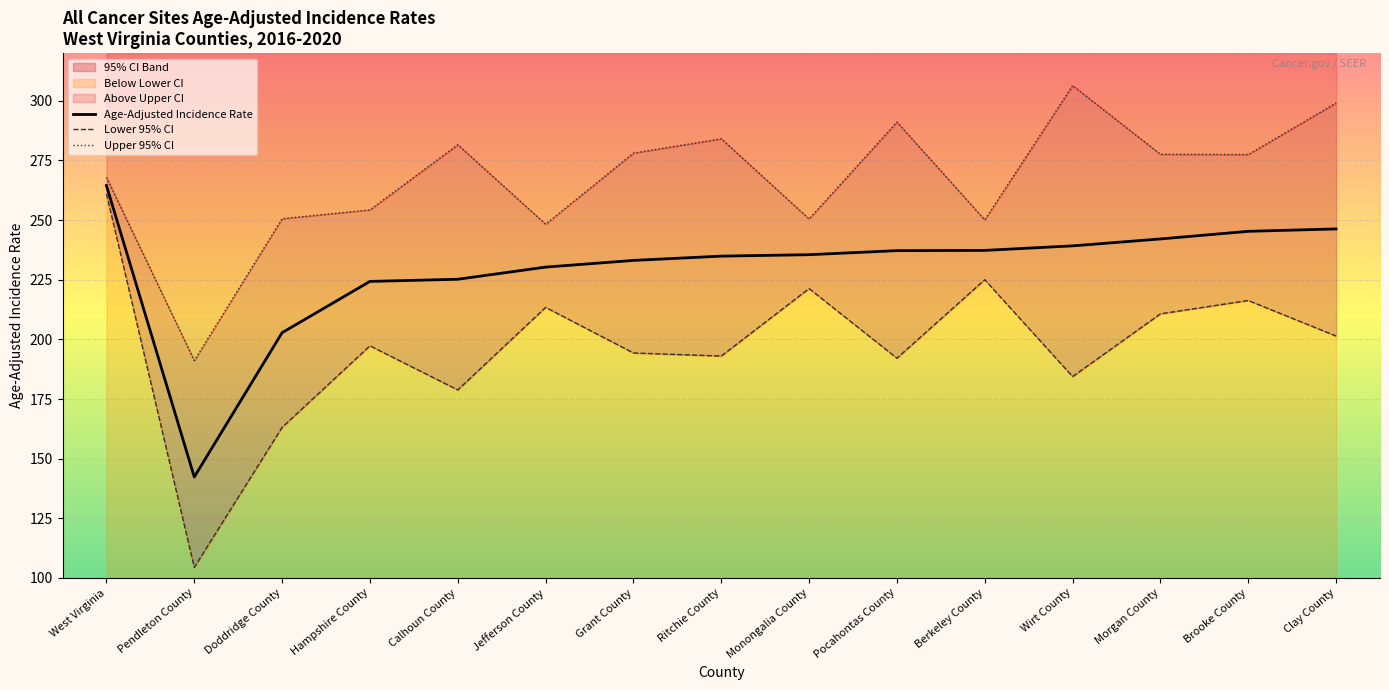

At which label does Age-Adjusted Incidence Rate first exceed 235?

West Virginia